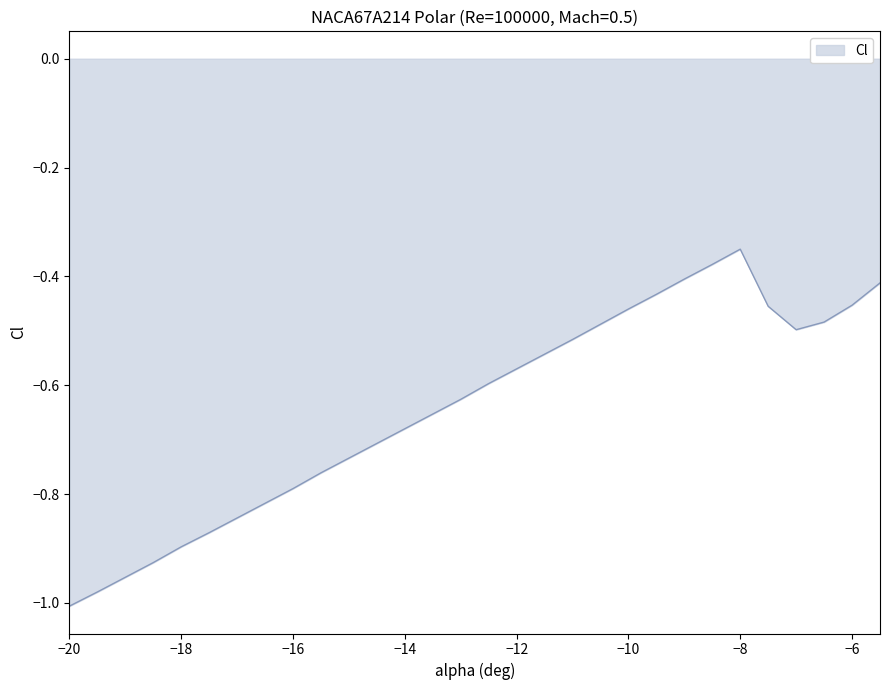

What is the difference between the maximum and minimum values?

0.7